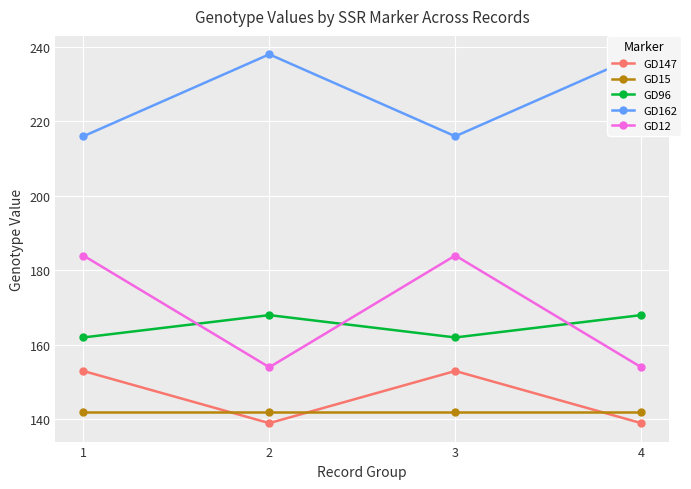

What is the sum of the GD12 values at 1 and 3?

368